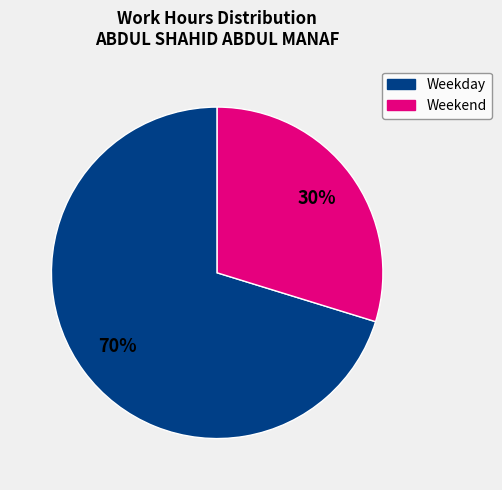

Is there a majority slice in this chart?

Yes